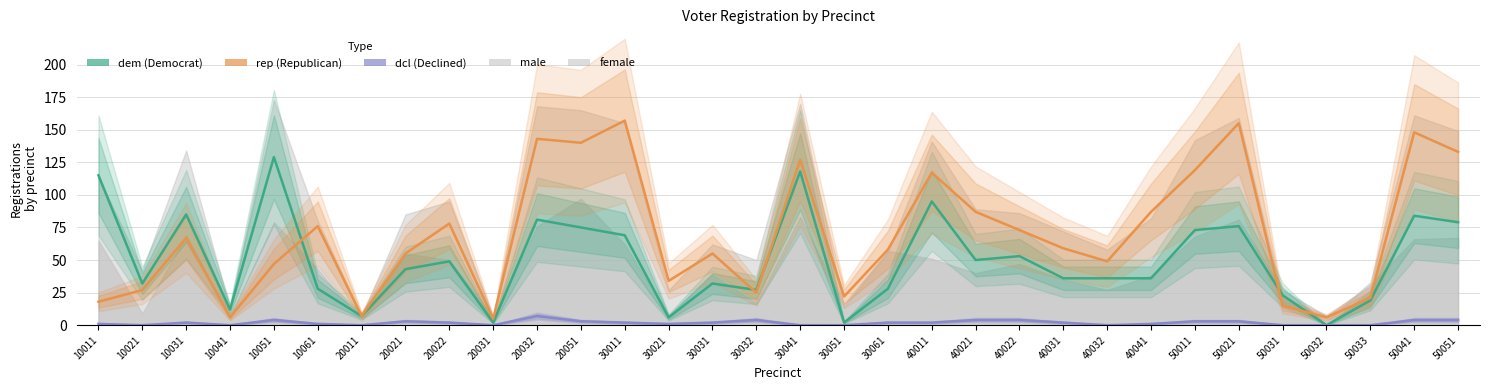

Which series has the widest spread of values?

rep